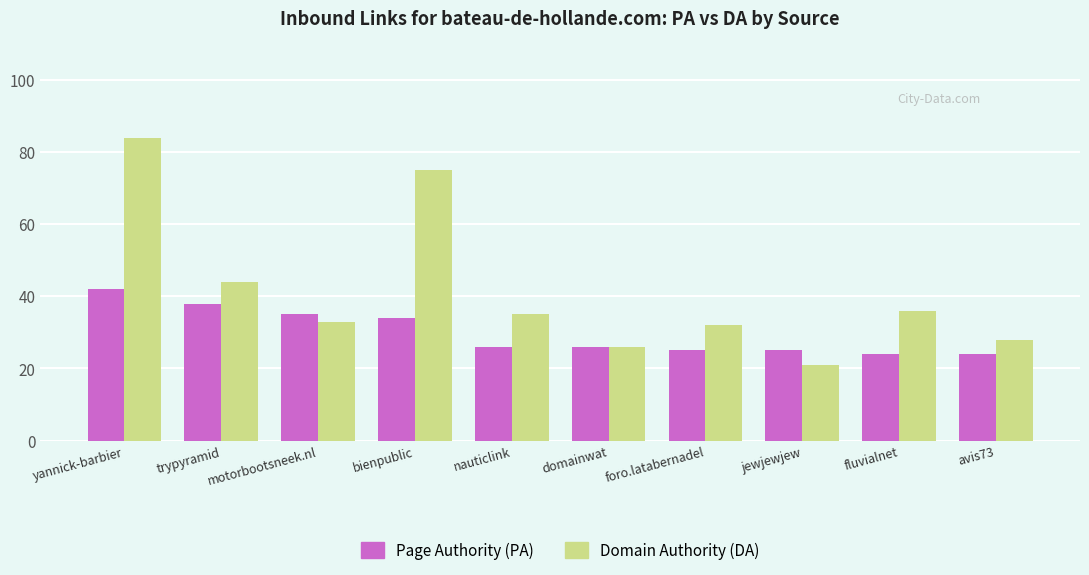

What is the maximum value shown in the chart?

84